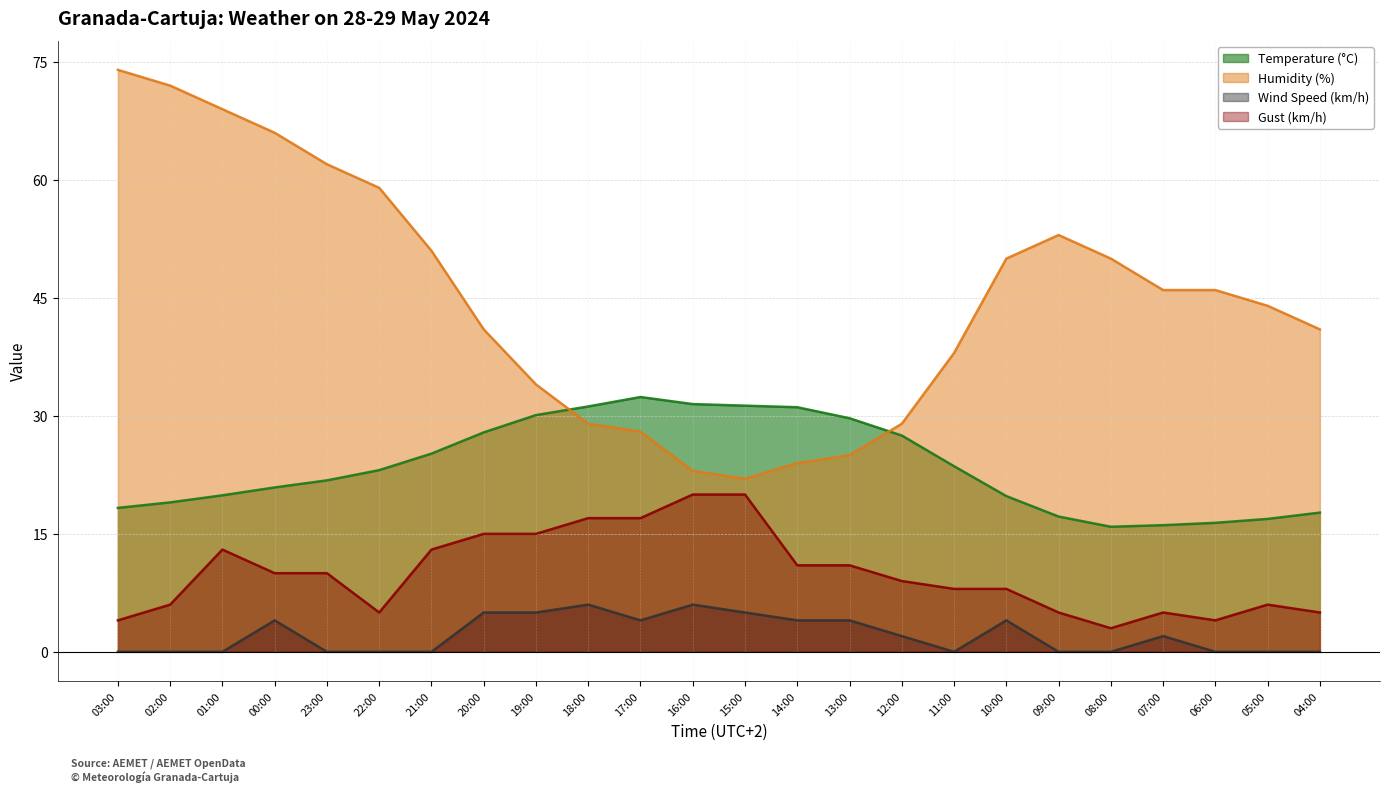

What is the approximate value of Gust (km/h) at 04:00?

5.0